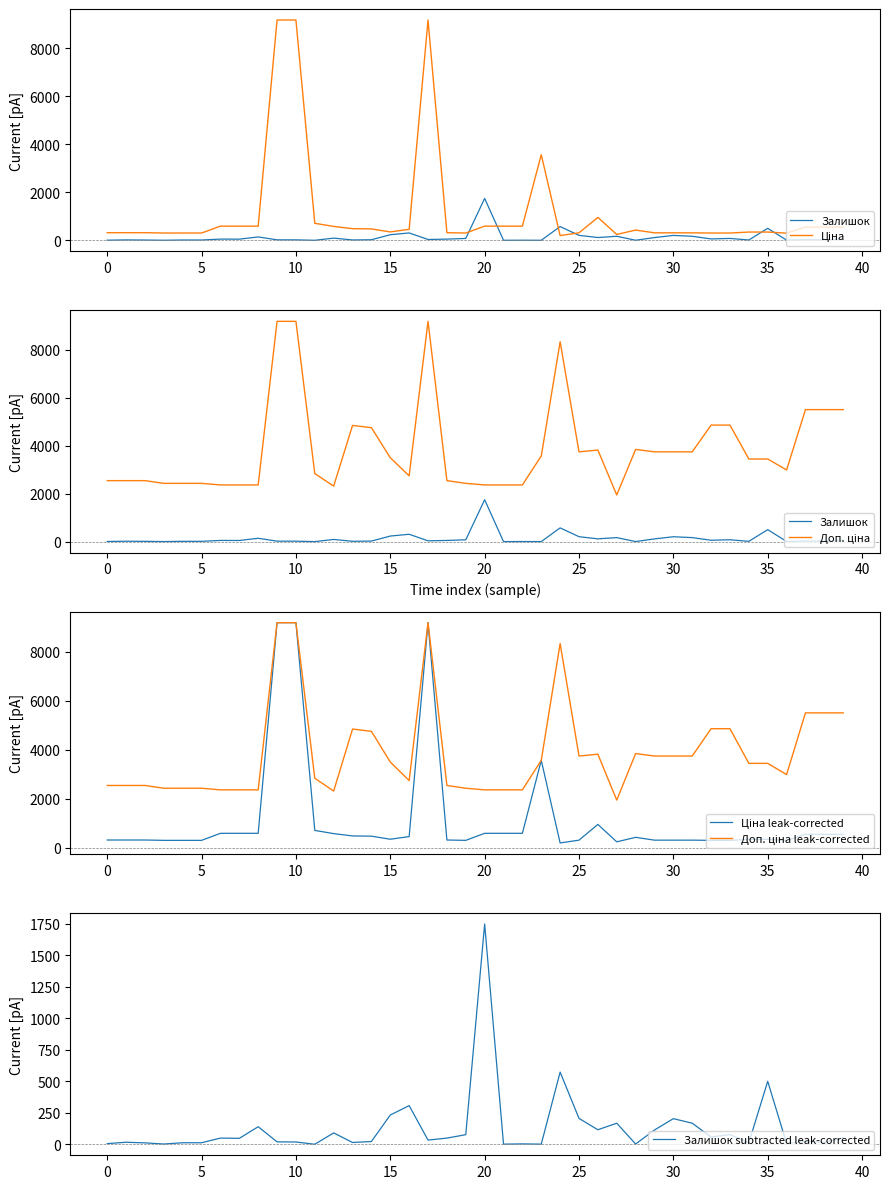

What is the approximate value of Залишок subtracted leak-corrected at 30?

204